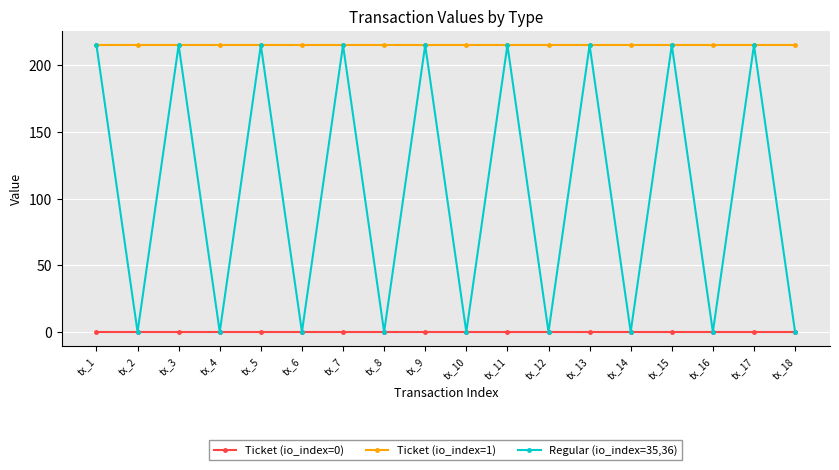

Read the Ticket (io_index=0) value at tx_18.

0.1